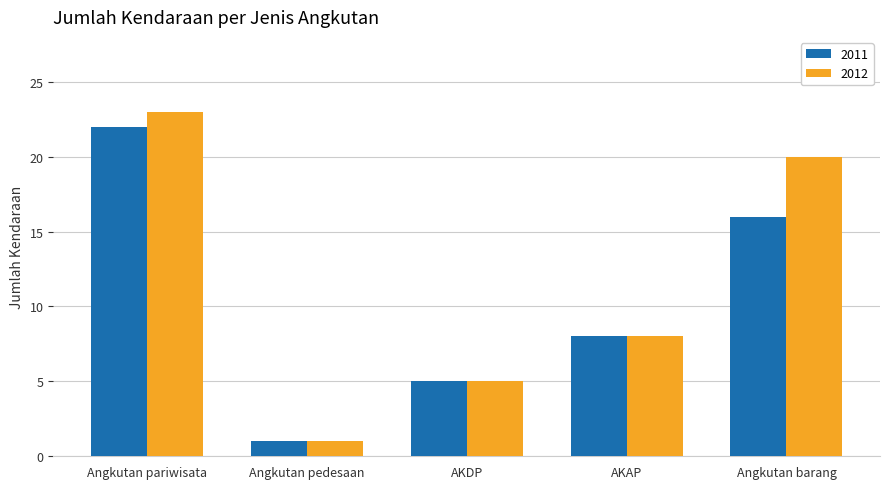

What is the spread (max minus min) of values at Angkutan barang?

4